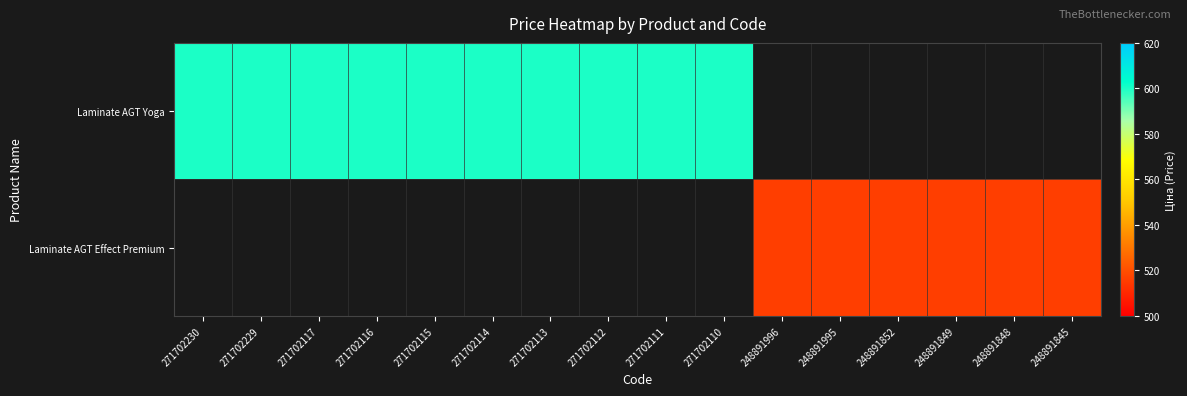

List the labels in order of Laminate AGT Yoga value, smallest first.

271702230, 271702229, 271702117, 271702116, 271702115, 271702114, 271702113, 271702112, 271702111, 271702110, 248891996, 248891995, 248891852, 248891849, 248891848, 248891845